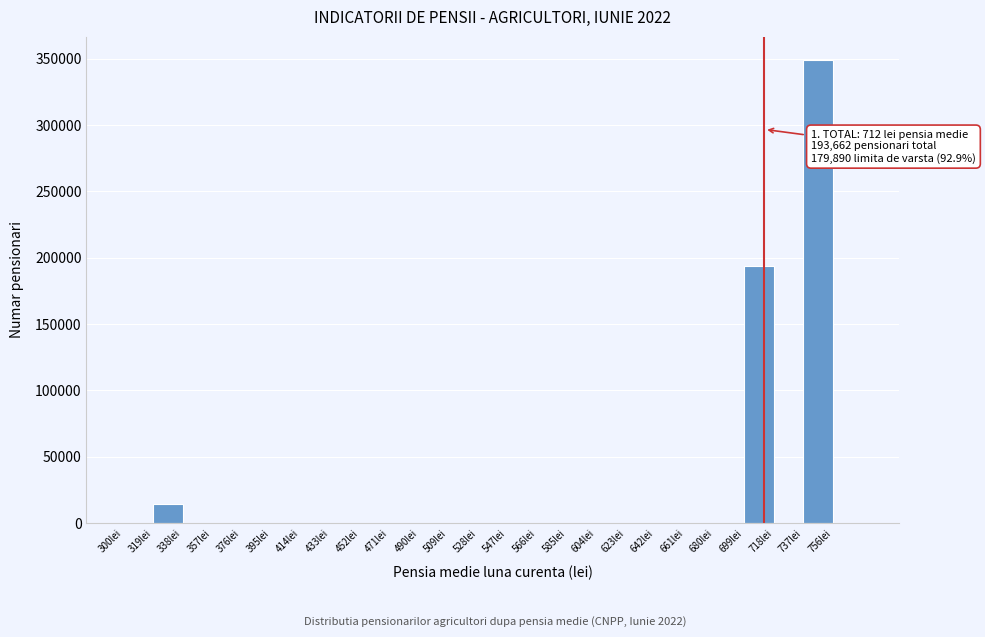

Over which range of the x-axis is the bar tallest?

737 to 756